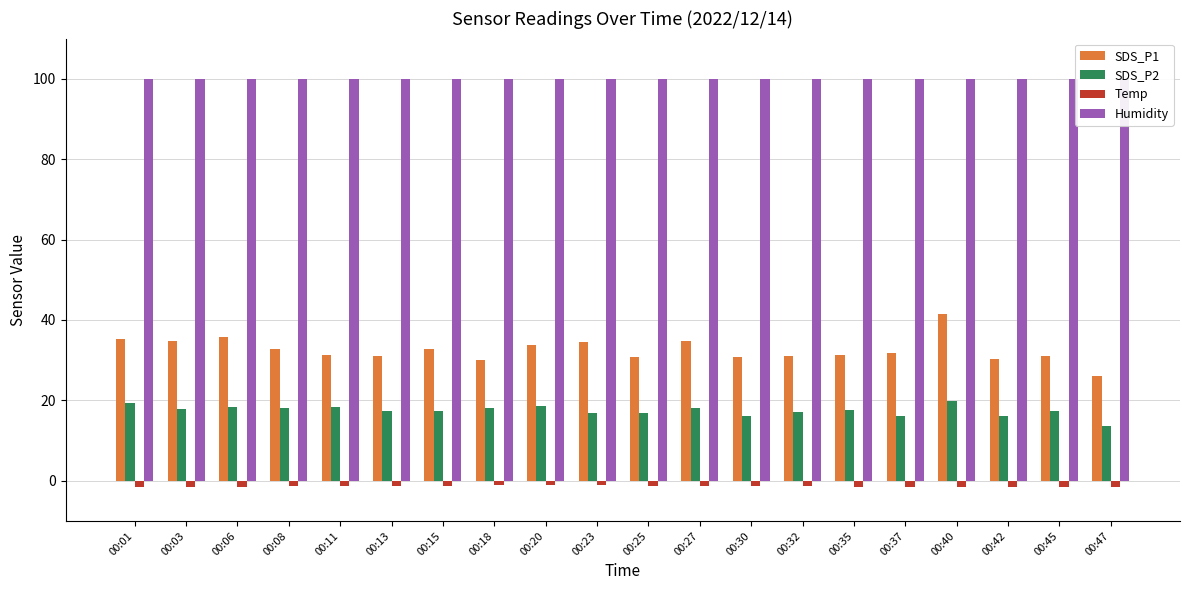

At 00:42, list the series in order from largest to smallest.

Humidity, SDS_P1, SDS_P2, Temp